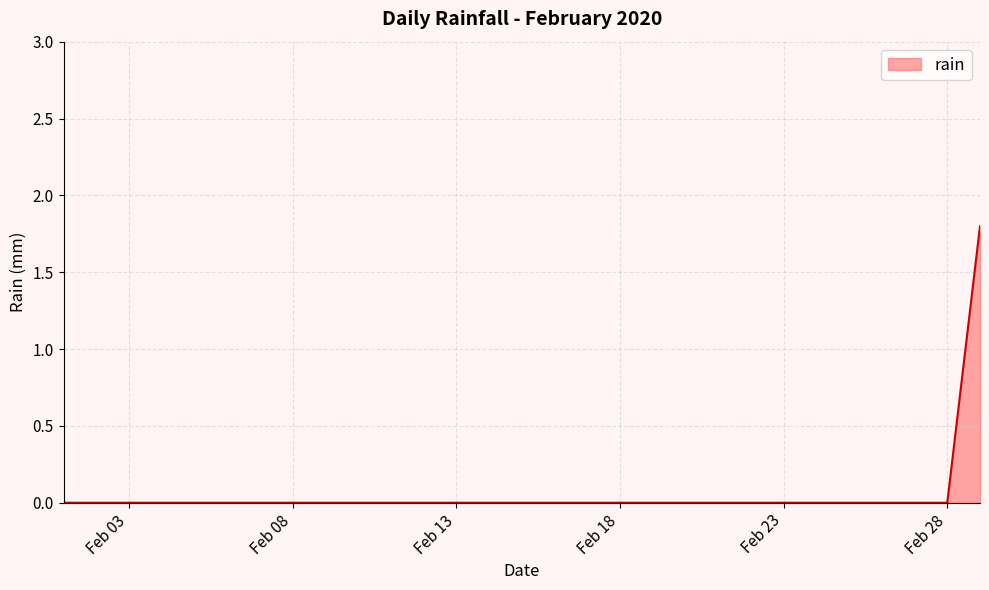

What is the difference between the maximum and minimum values?

1.8